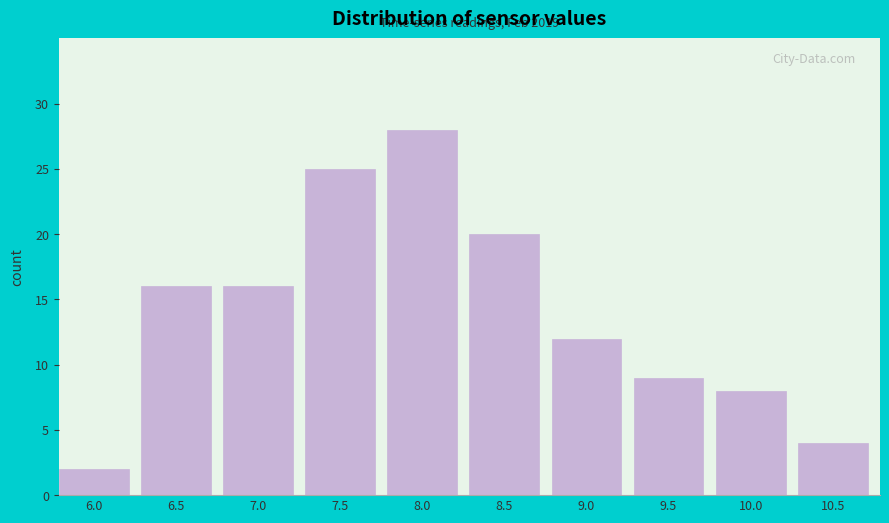

Reading left to right, extract all data points from this chart.

6.0=2	6.5=16	7.0=16	7.5=25	8.0=28	8.5=20	9.0=12	9.5=9	10.0=8	10.5=4